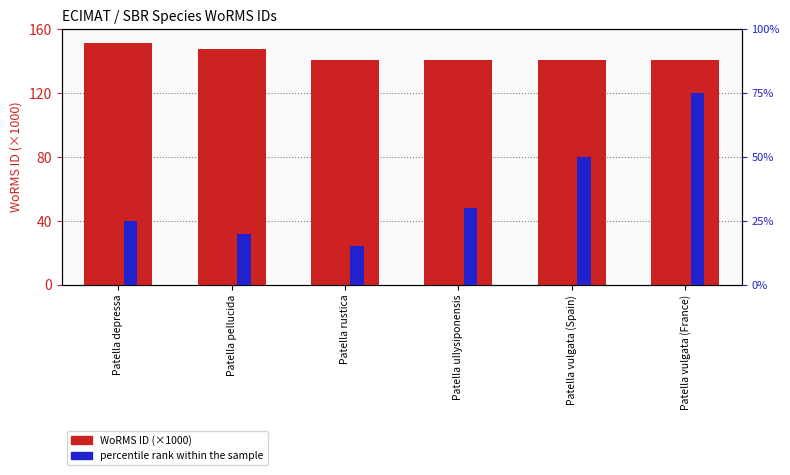

What is the smallest value displayed?

15.0